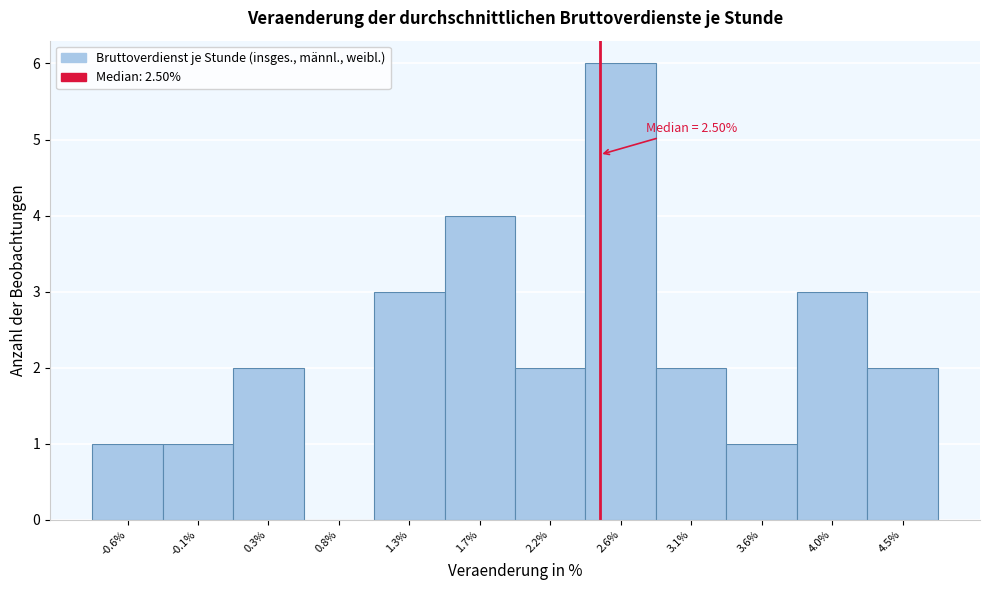

Which range on the x-axis has the tallest bar?

2.40 to 2.85